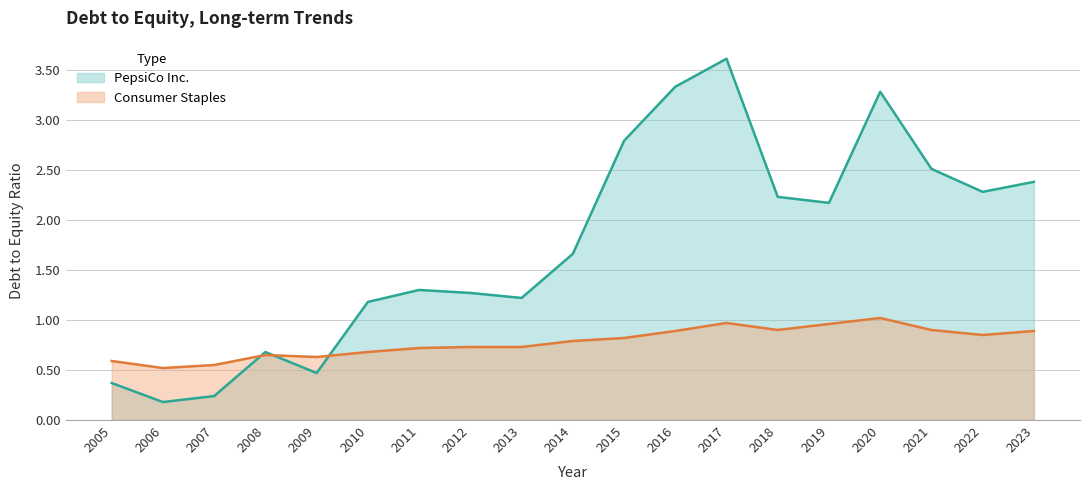

Which series has the largest total across all categories?

PepsiCo Inc.